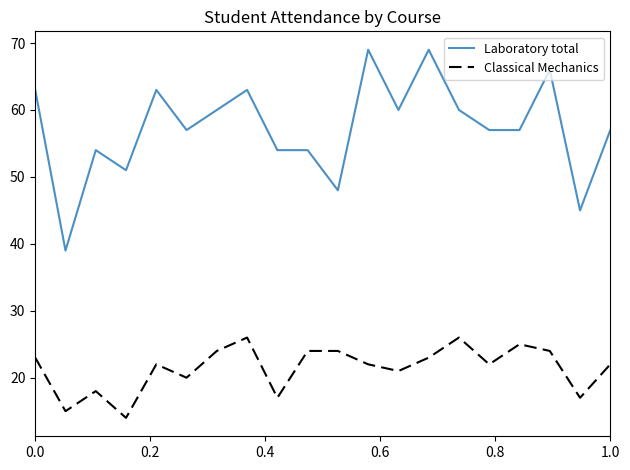

True or false: Classical Mechanics and Laboratory total cross at least once.

False